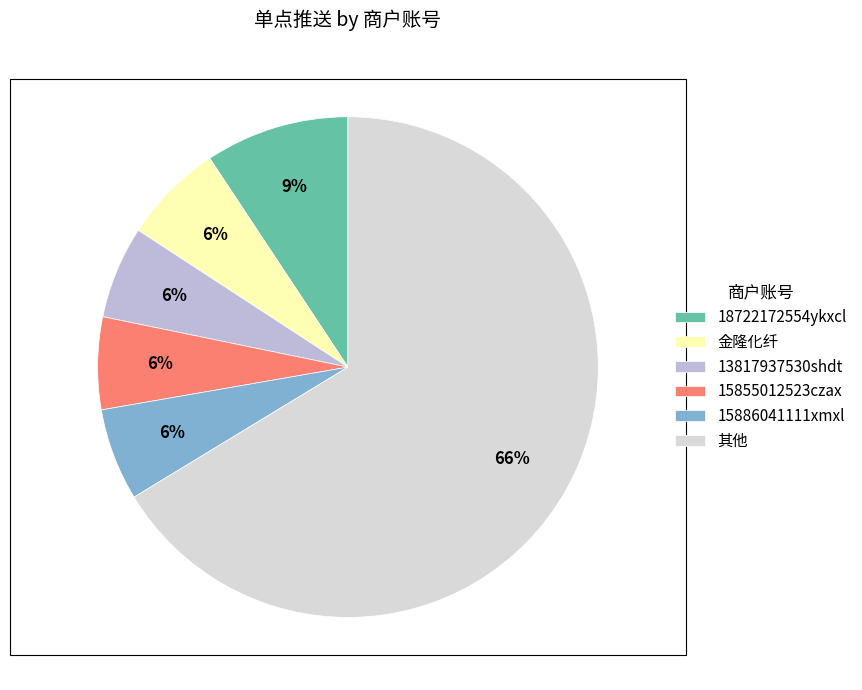

Approximately how many times larger is the value at 13817937530shdt compared to 15855012523czax?

1.0